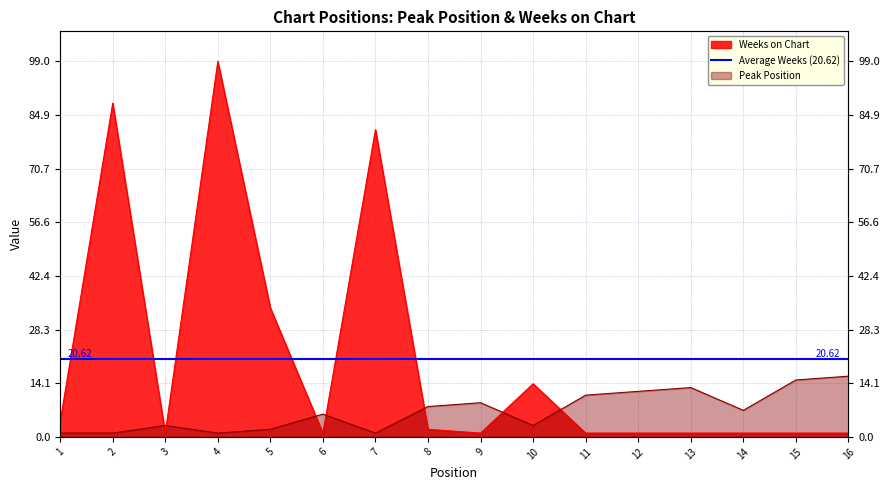

At which category is the sum across all series the highest?

4